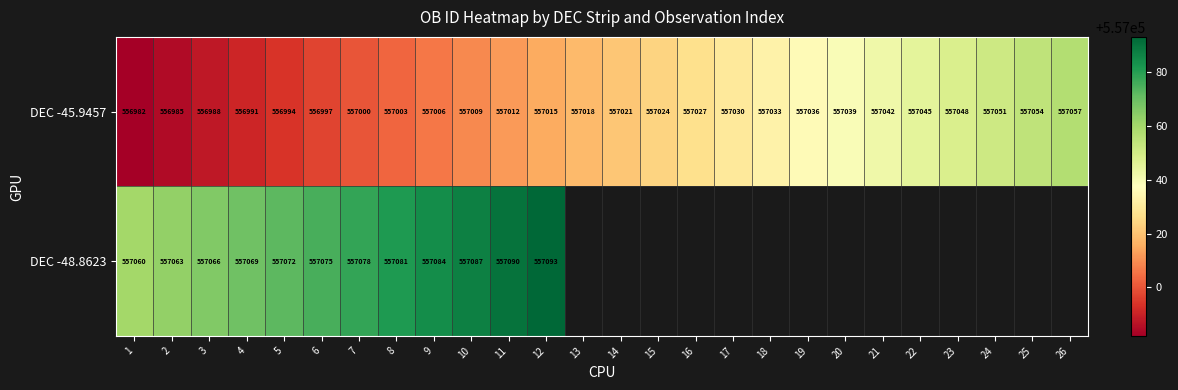

What is the approximate value of DEC -45.9457 at 12?

557015